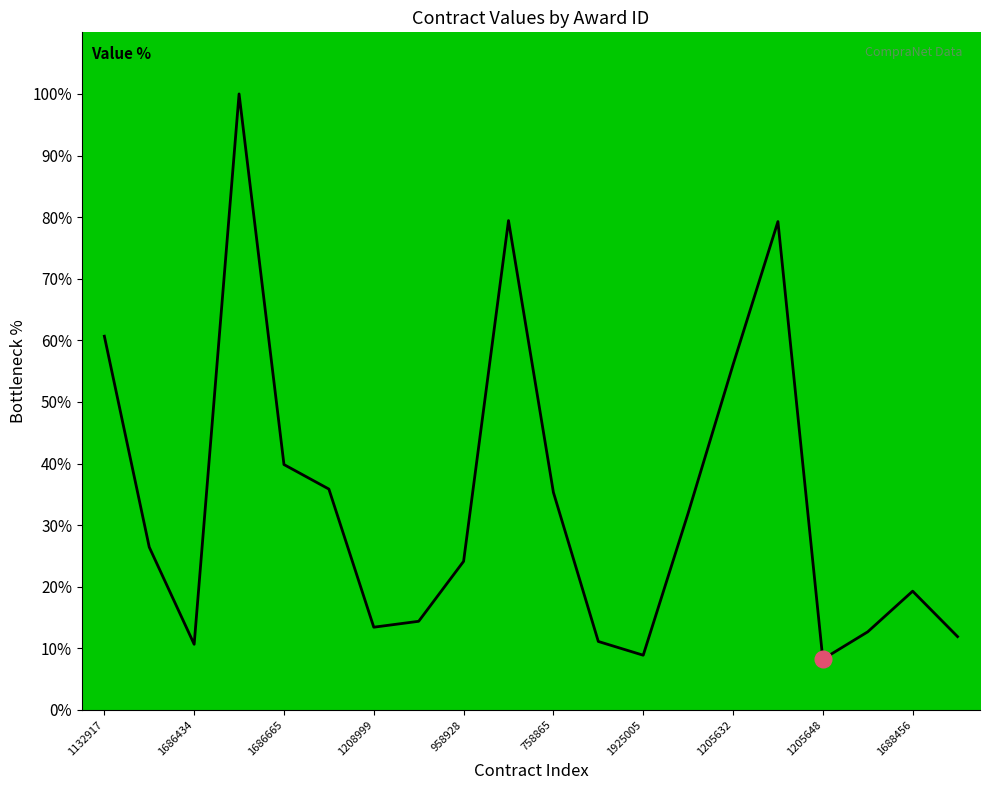

What is the greatest value displayed?

100.0